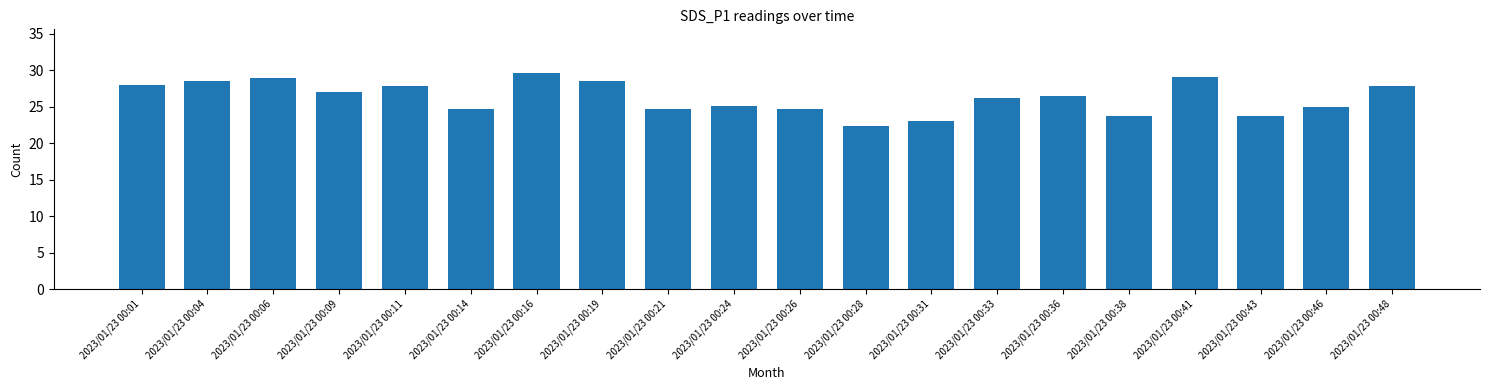

What is the change in value from 2023/01/23 00:41 to 2023/01/23 00:43?

-5.3